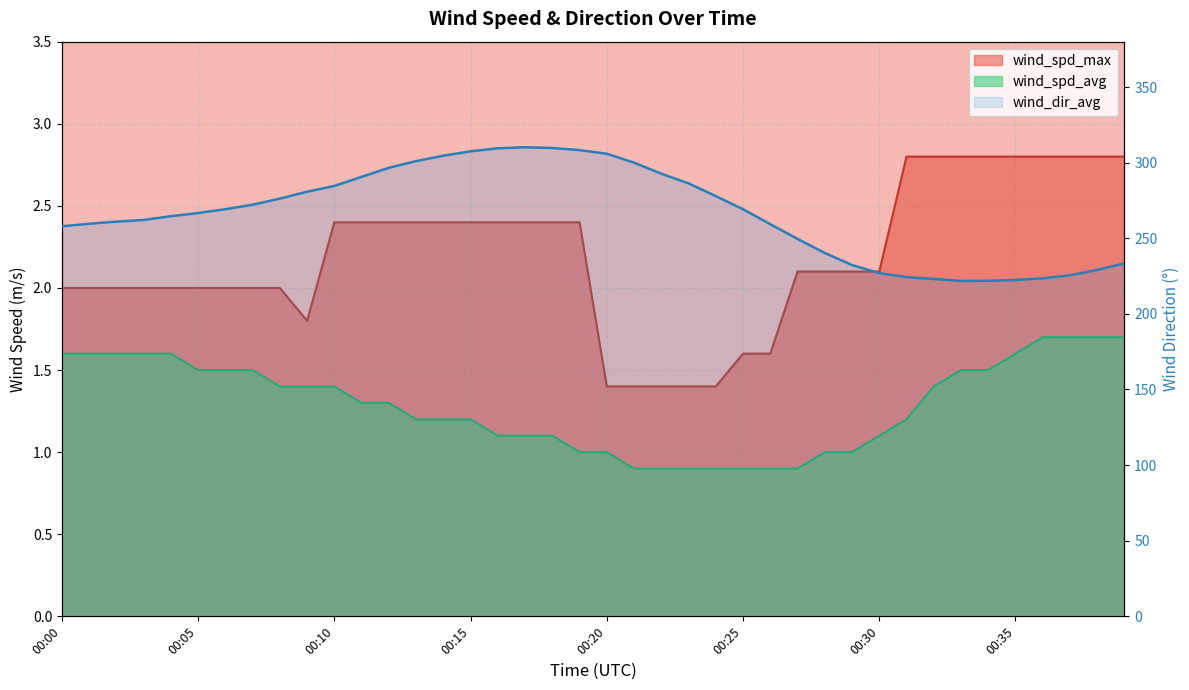

Which series has the widest spread of values?

wind_dir_avg